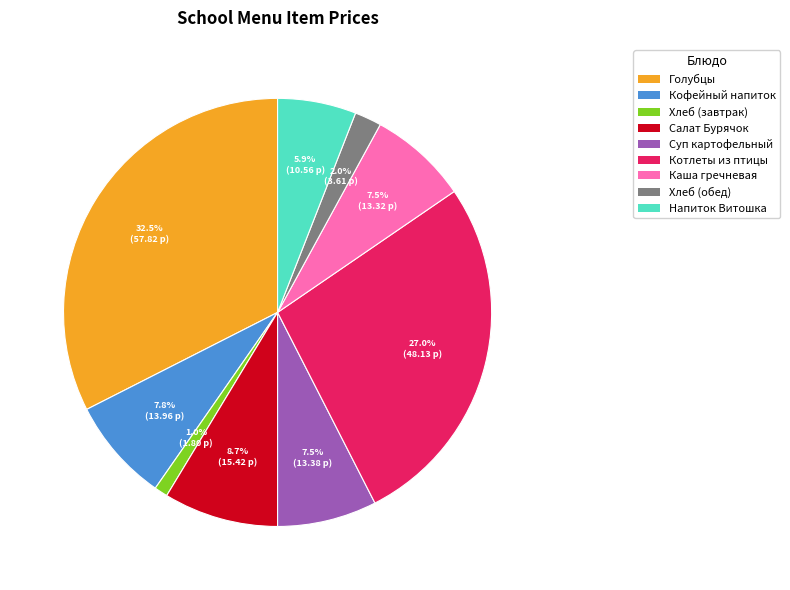

Is there any slice that represents more than half of the pie?

No